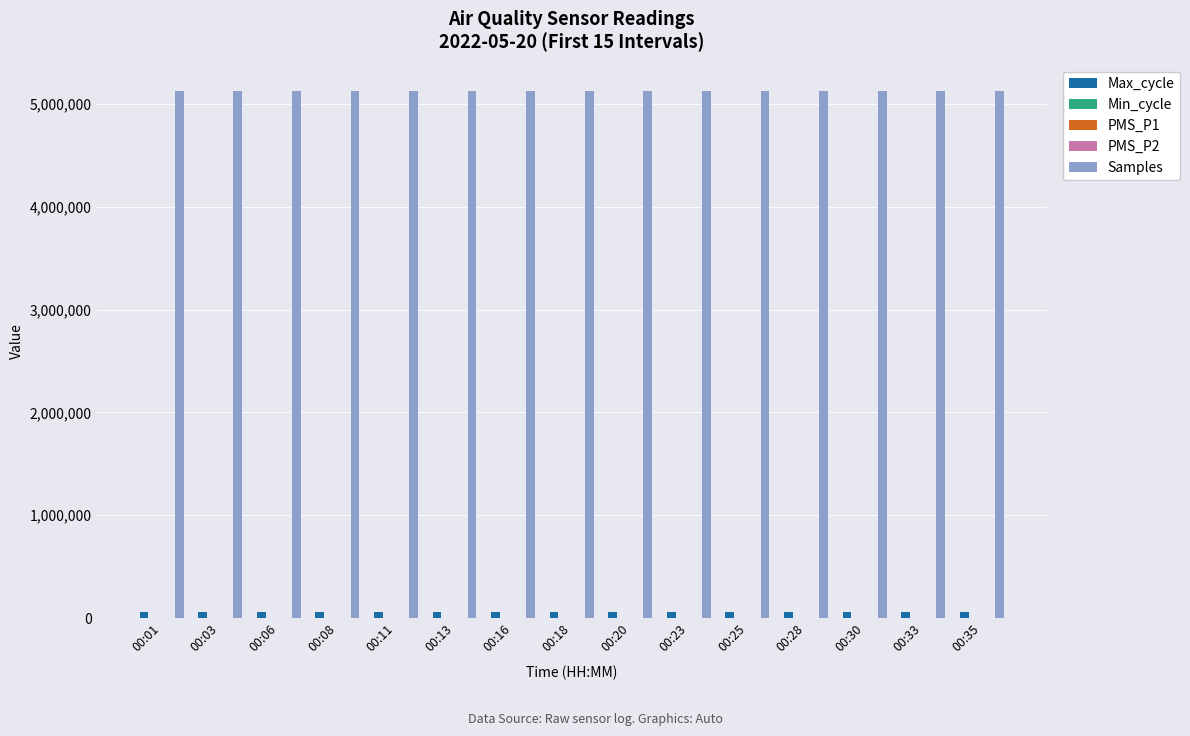

What is the greatest value displayed?

5125681.0